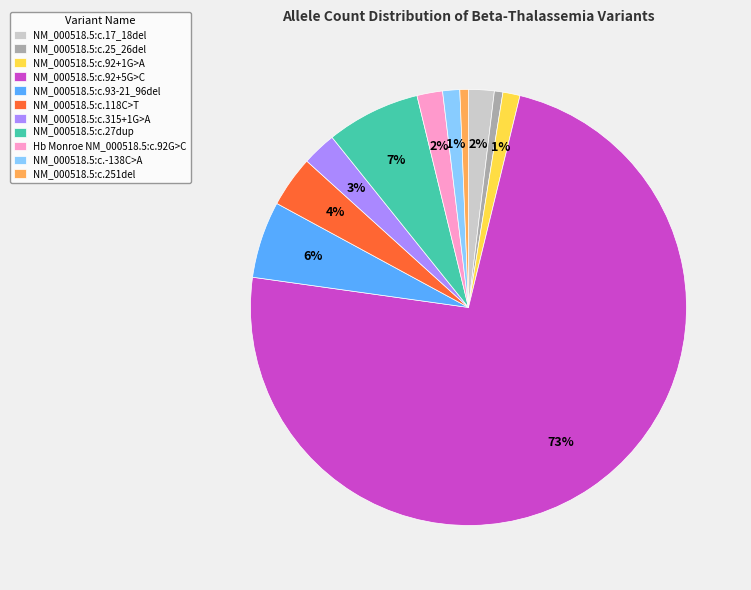

Which category has the biggest portion of the pie?

NM_000518.5:c.92+5G>C